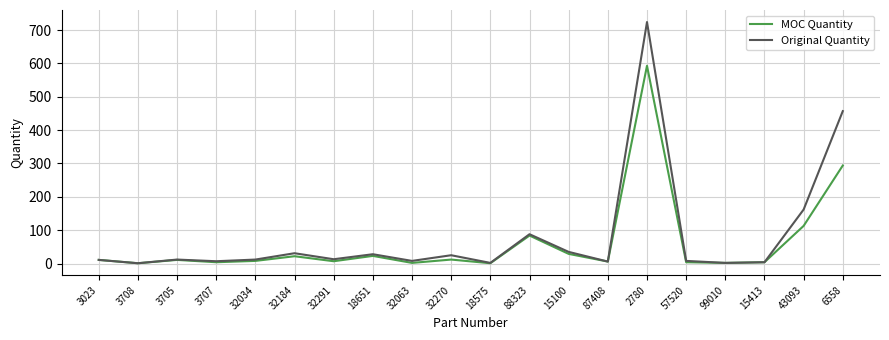

What is the smallest value displayed?

1